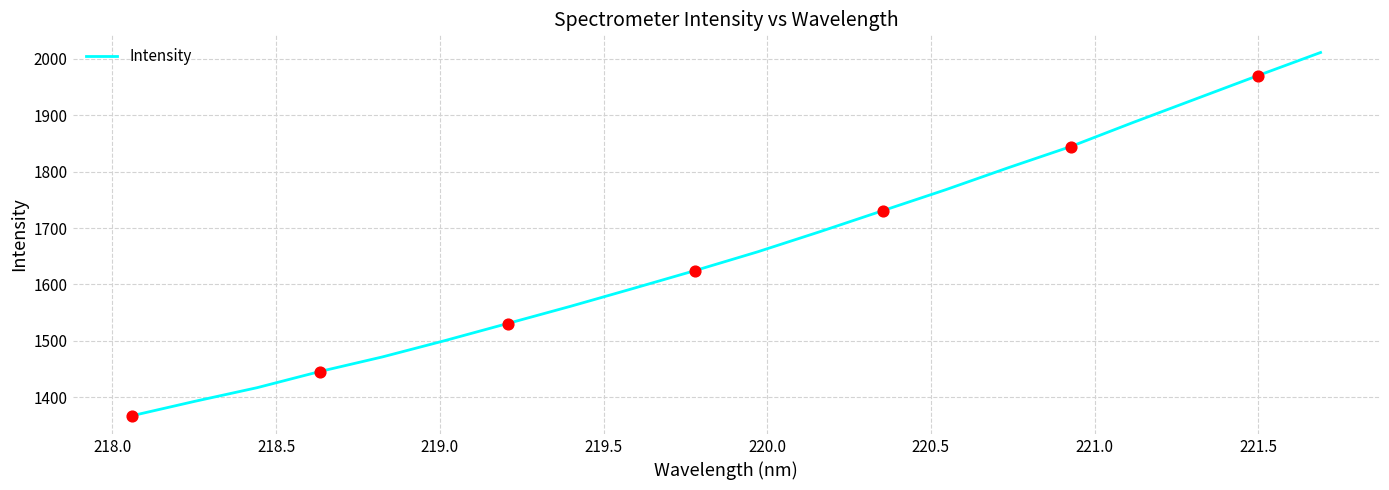

What is the difference between the maximum and minimum values?

644.0